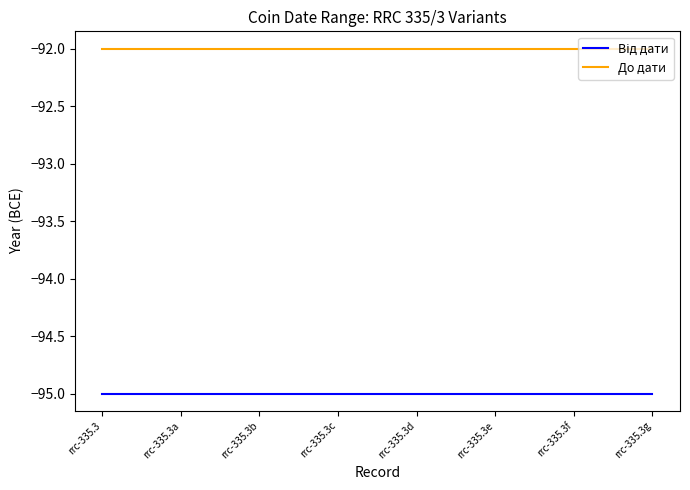

What position from the left is rrc-335.3g?

8